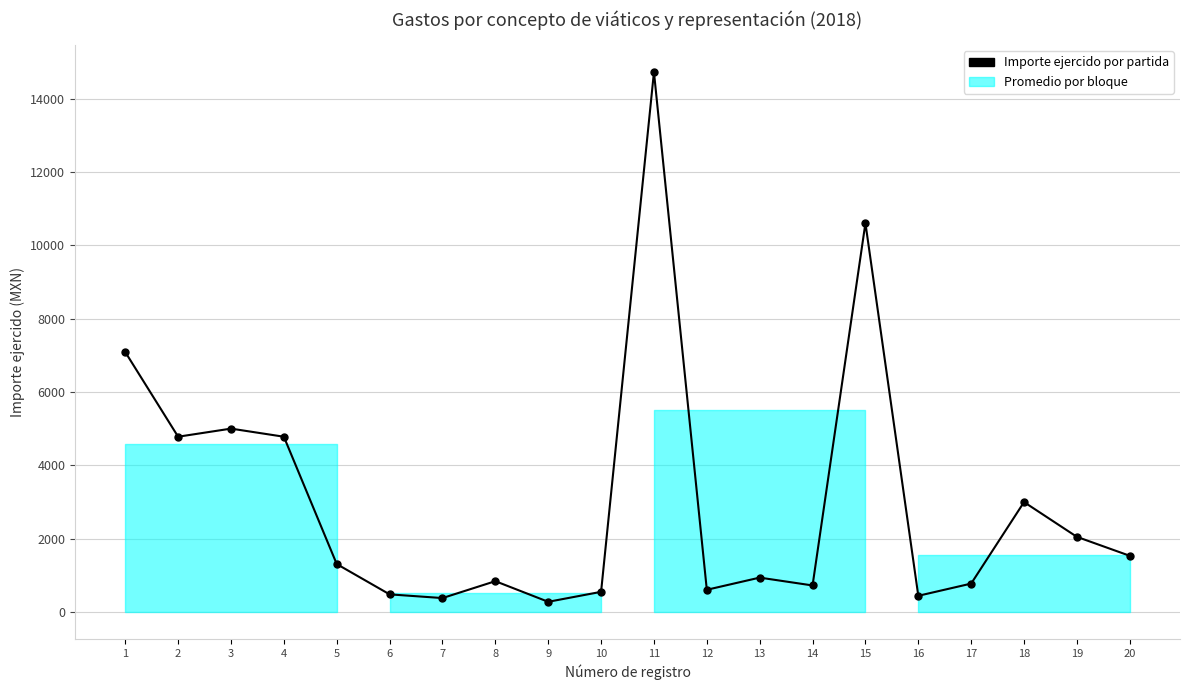

True or false: the data shows 380.0 at 7.

True